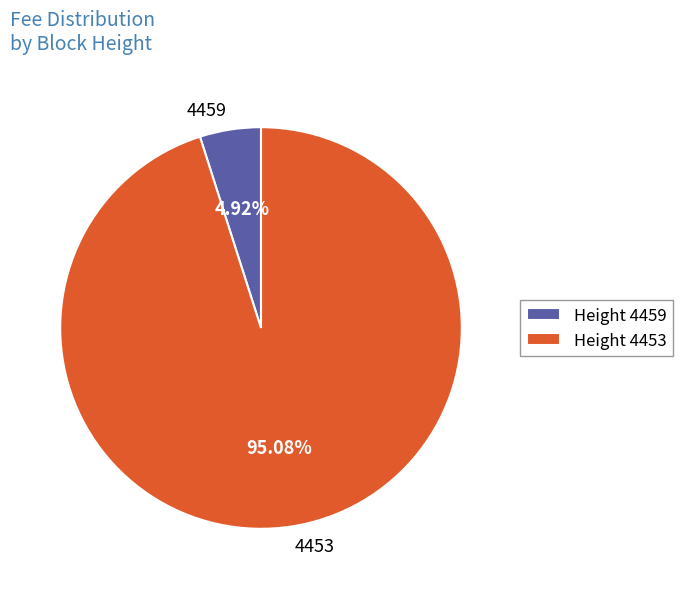

Is it true that 4453 is 87% of the pie?

False